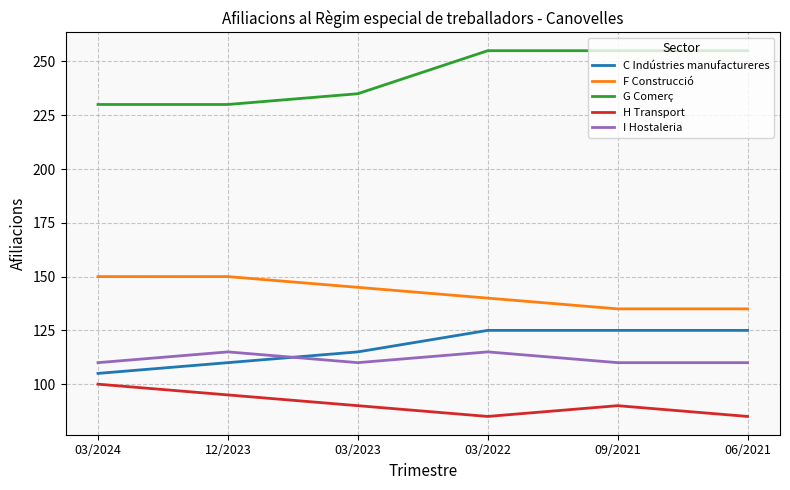

Is it true that I Hostaleria equals 110 at 06/2021?

True